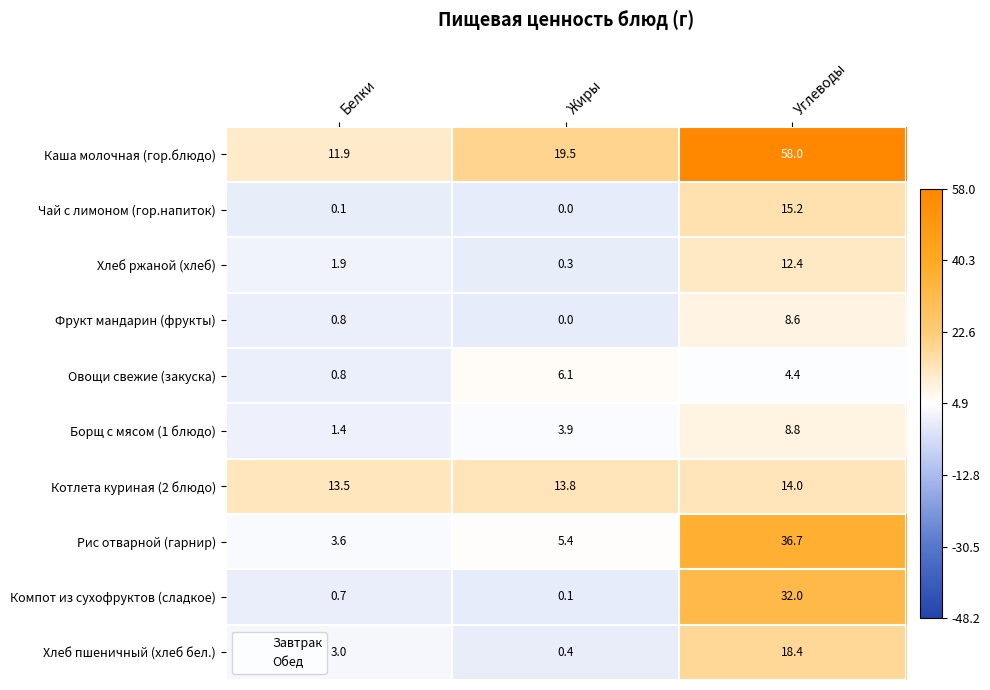

List the labels in order of Каша молочная (гор.блюдо) value, smallest first.

Белки, Жиры, Углеводы